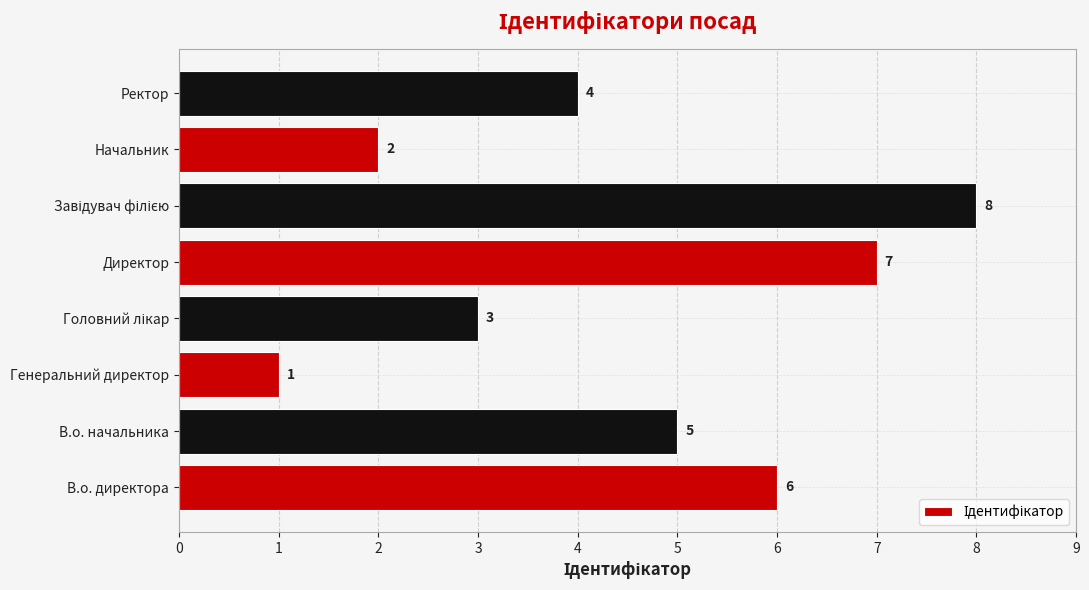

What is the maximum value shown in the chart?

8